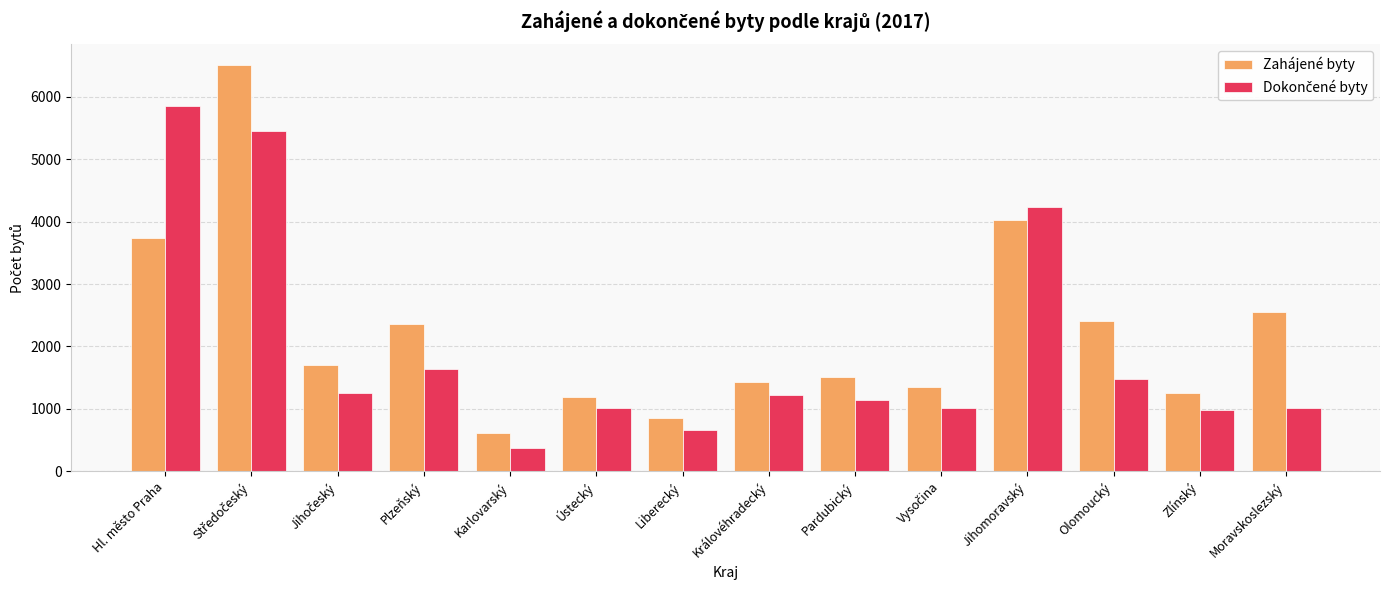

What is the smallest value displayed?

375